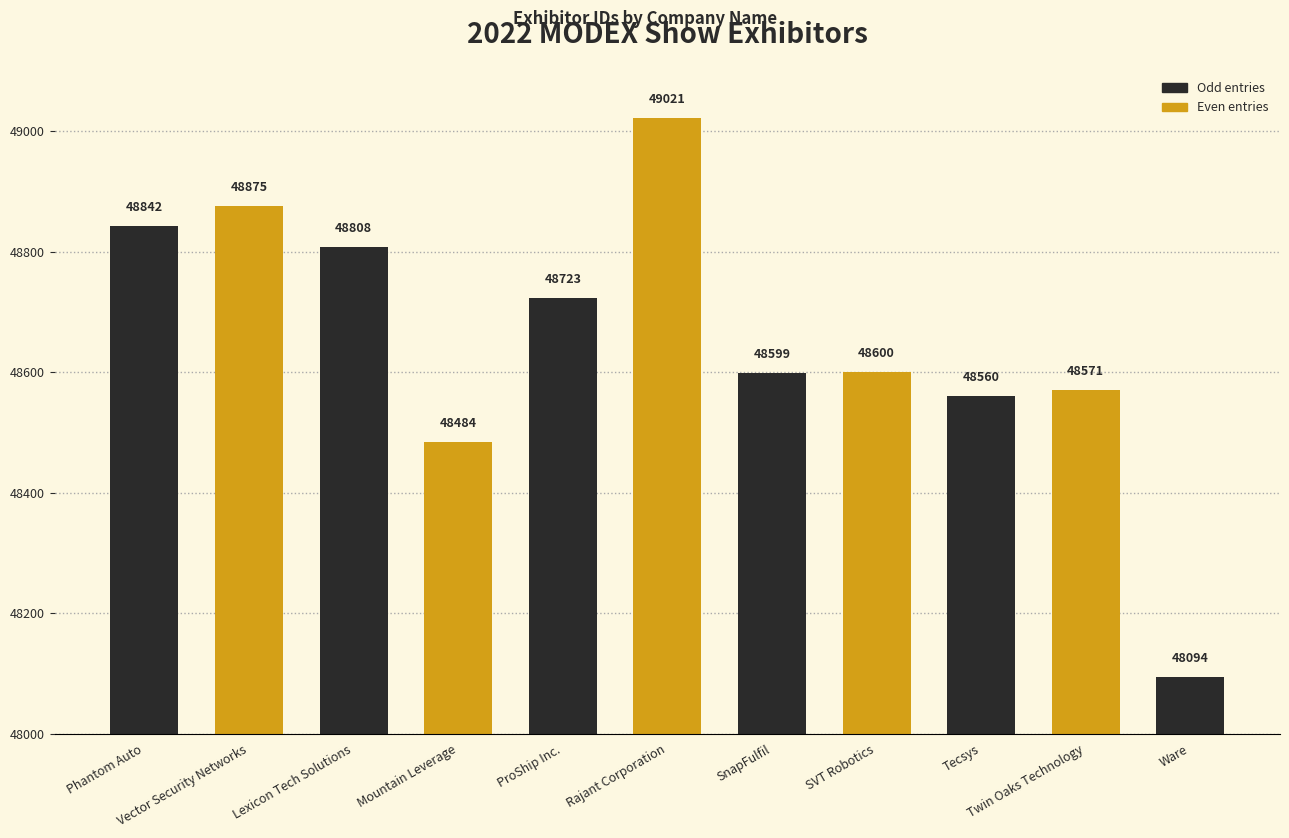

How many data points does each series have?

11